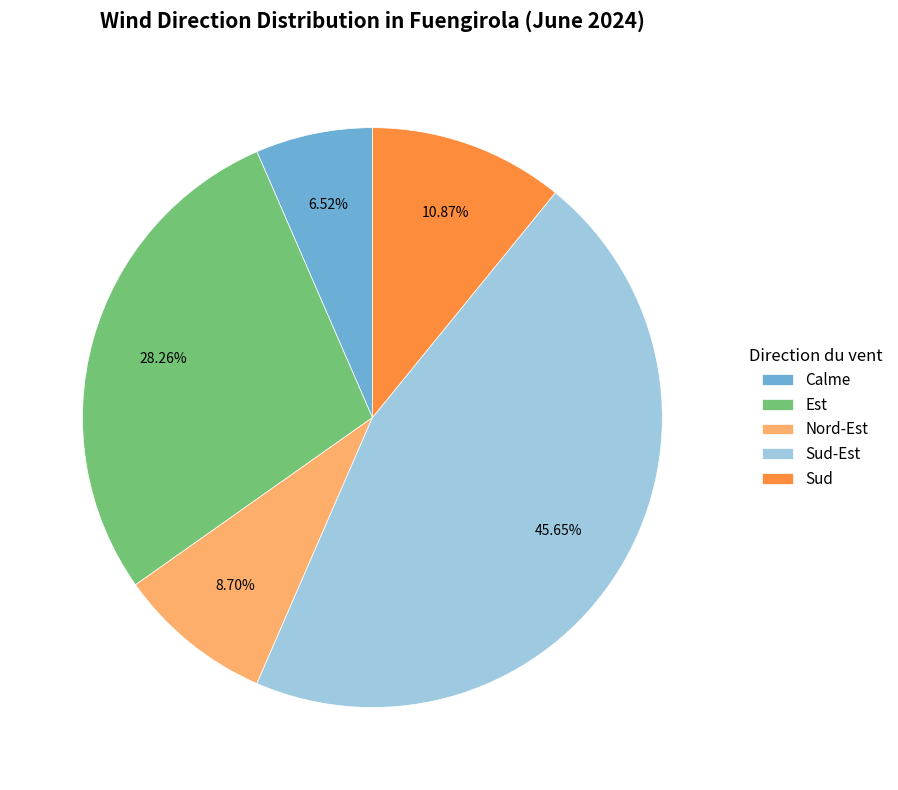

What percentage do Calme and Sud together represent?

17.4%